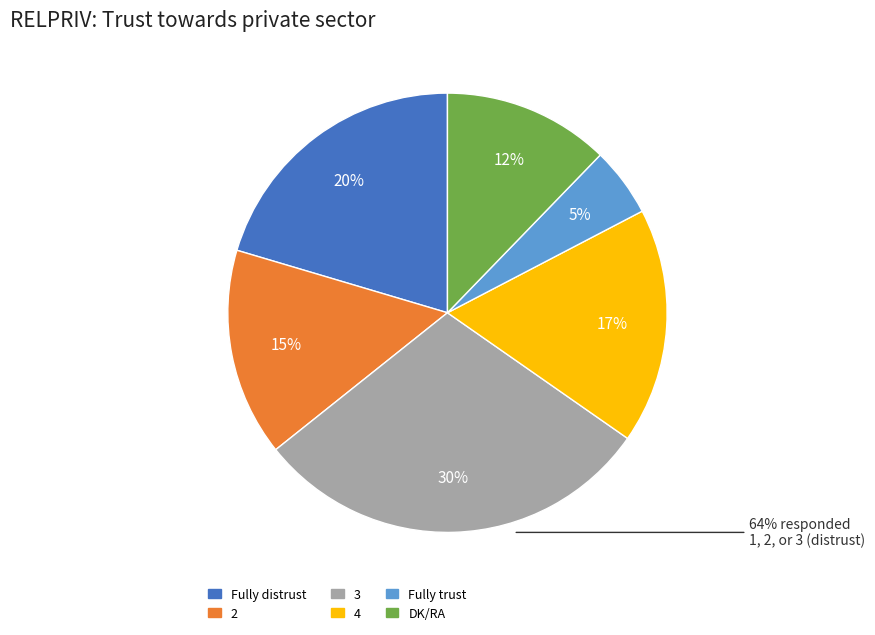

True or false: 2 accounts for 15% of the total.

True